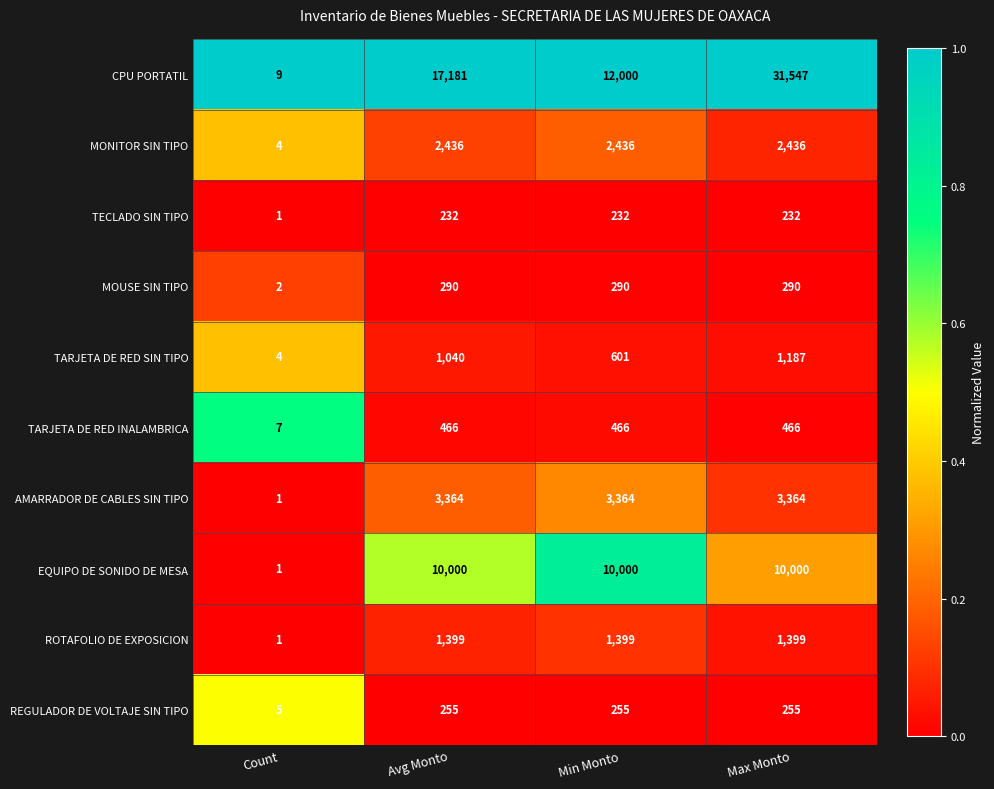

What is the maximum value shown in the chart?

31547